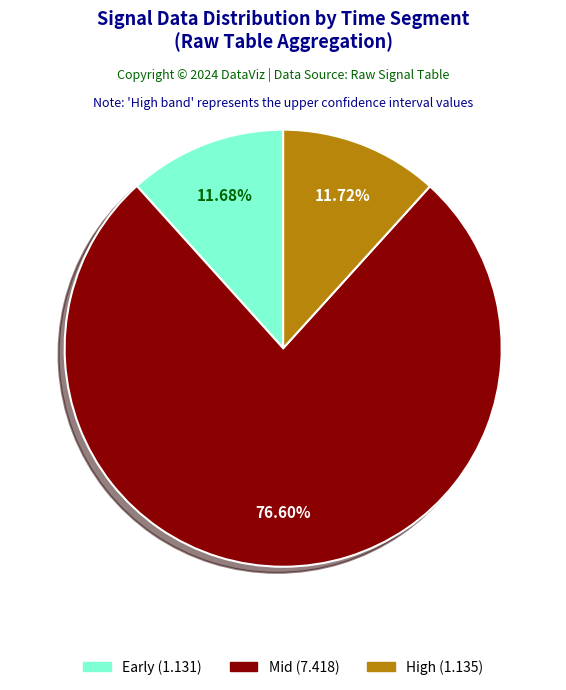

Does any single category account for the majority?

Yes